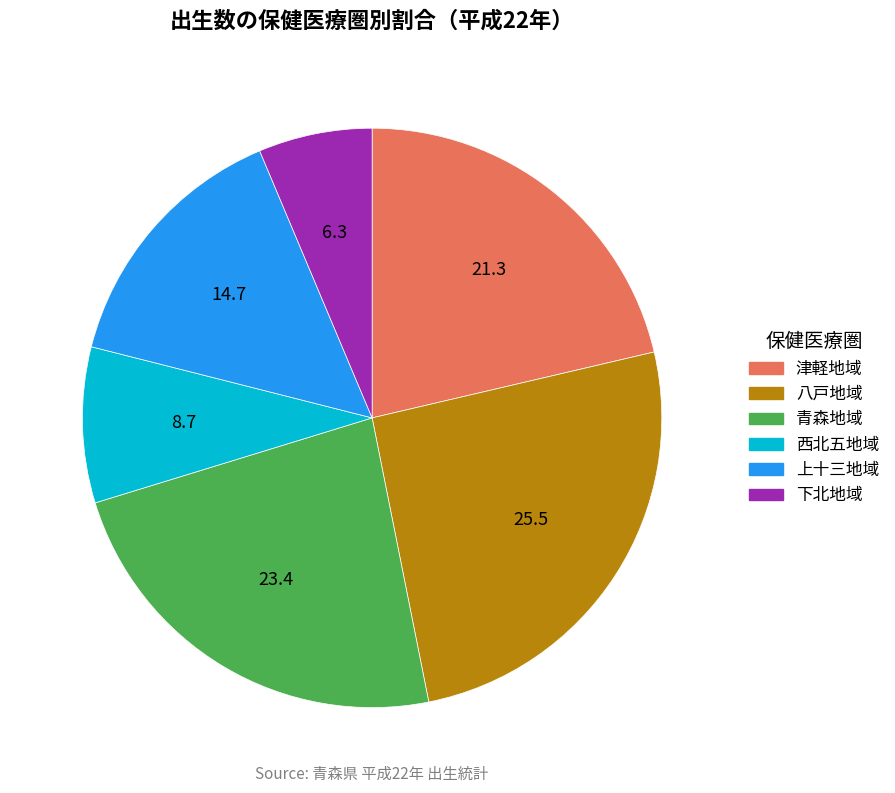

Combined, do 上十三地域 and 津軽地域 account for over 50%?

No